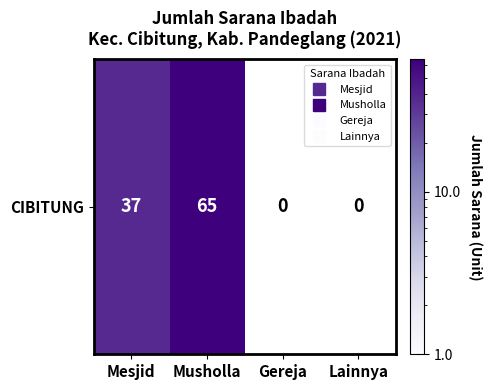

Which has a higher value, Musholla or Gereja?

Musholla